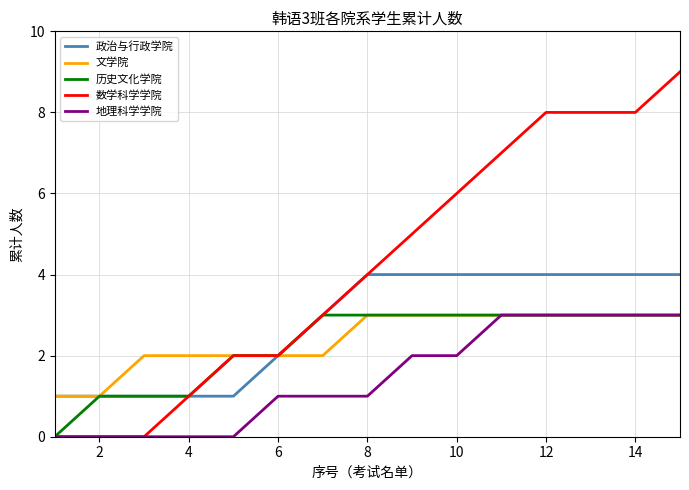

What is the greatest value displayed?

9